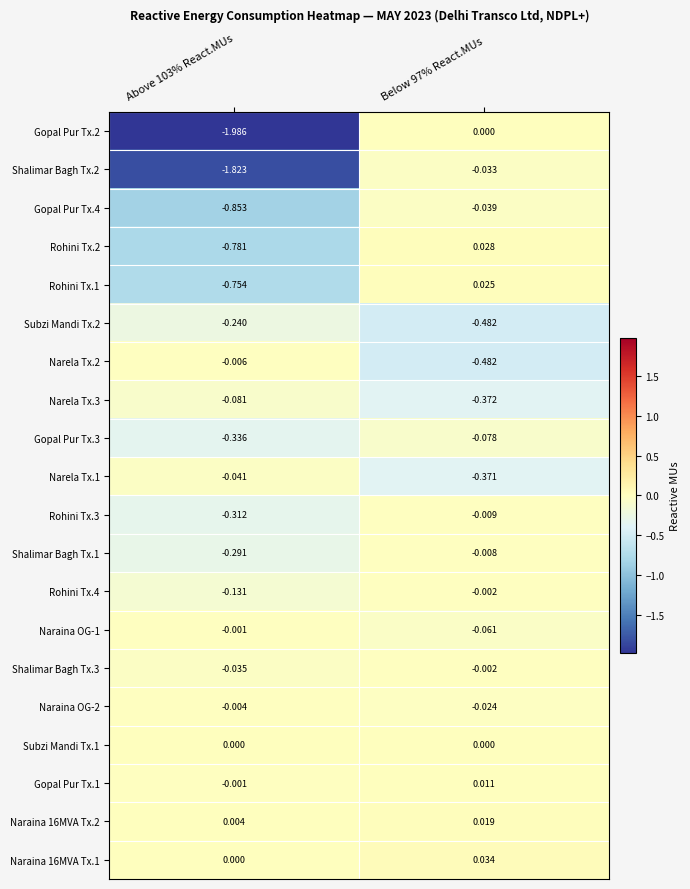

Which series has the largest total across all categories?

Naraina 16MVA Tx.1